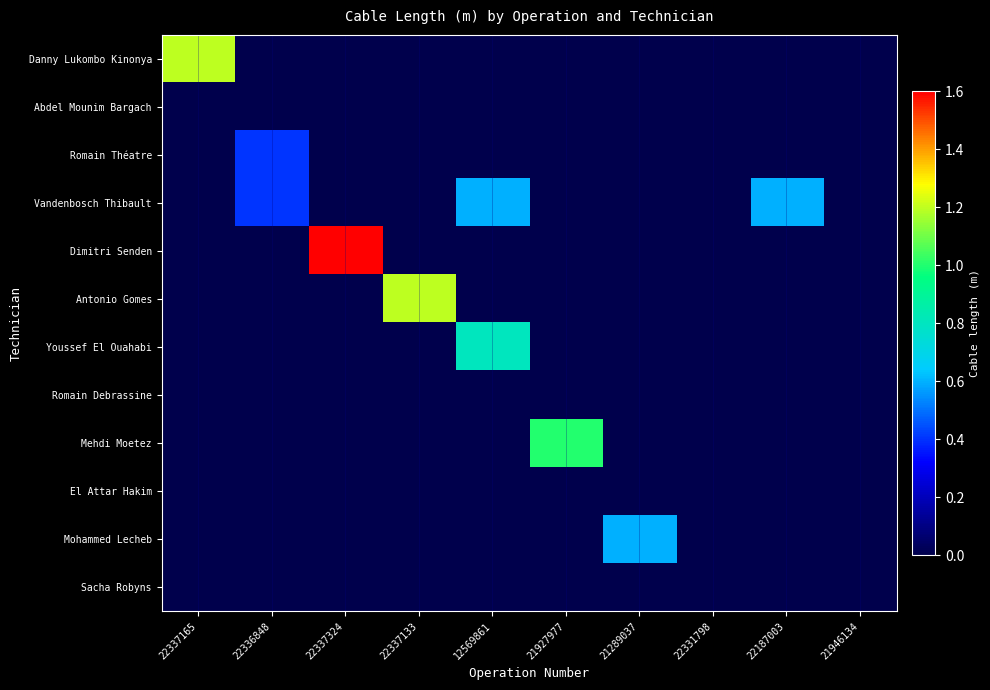

Which series changed the most between 12569861 and 21289037?

Youssef El Ouahabi